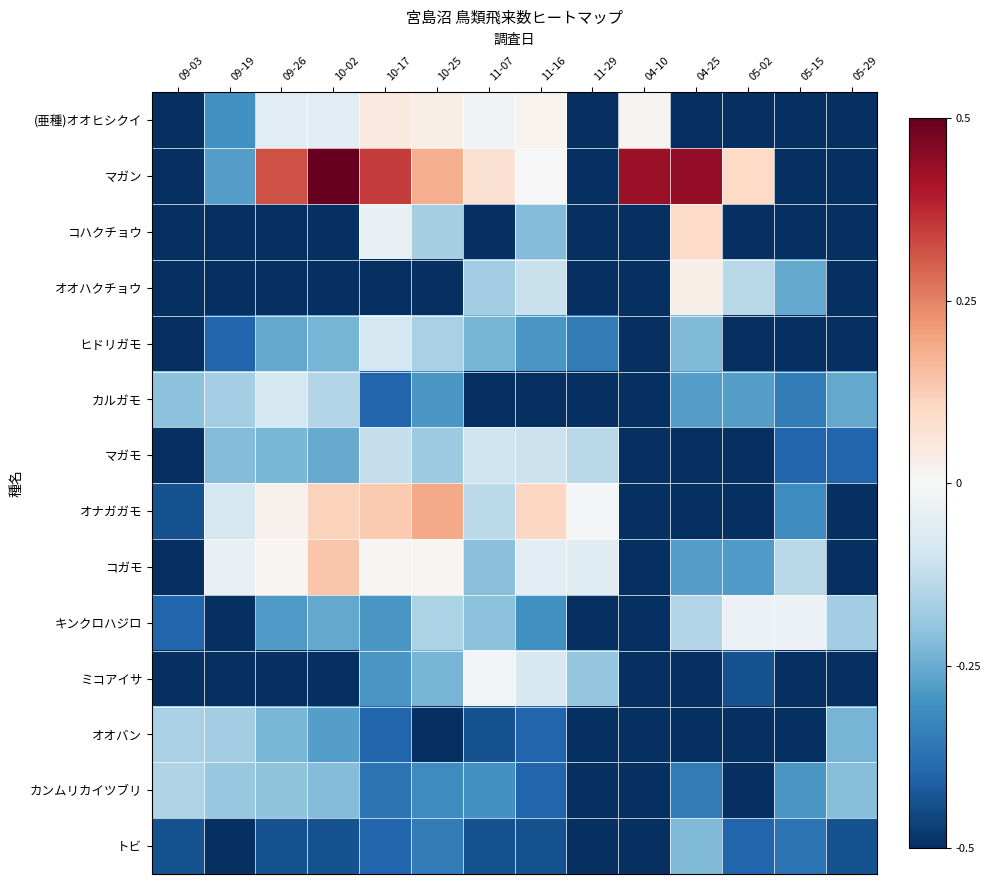

Which label corresponds to the largest value in the chart?

10-02